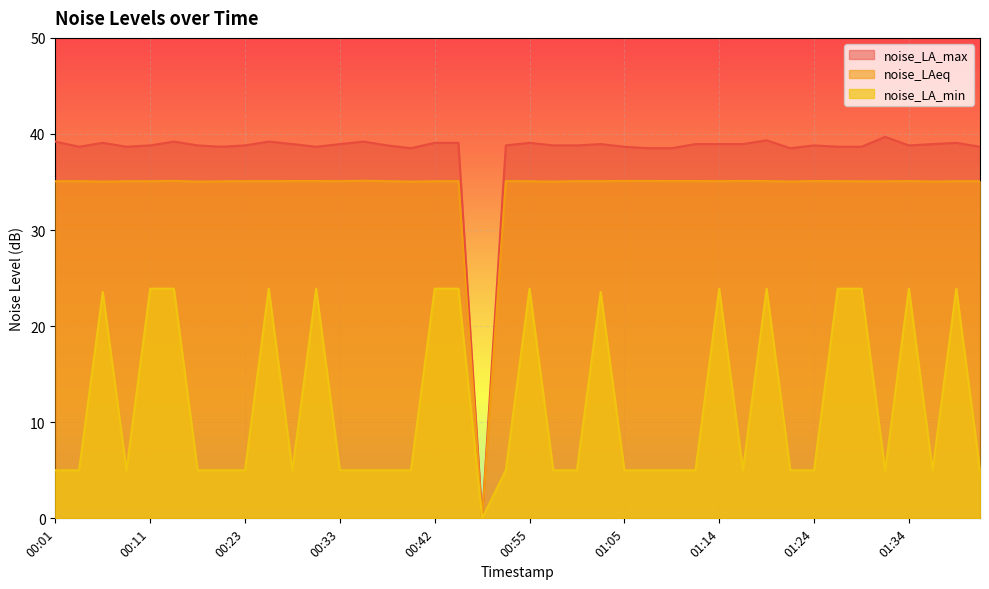

What is the label of the 33rd point from the left?

01:24